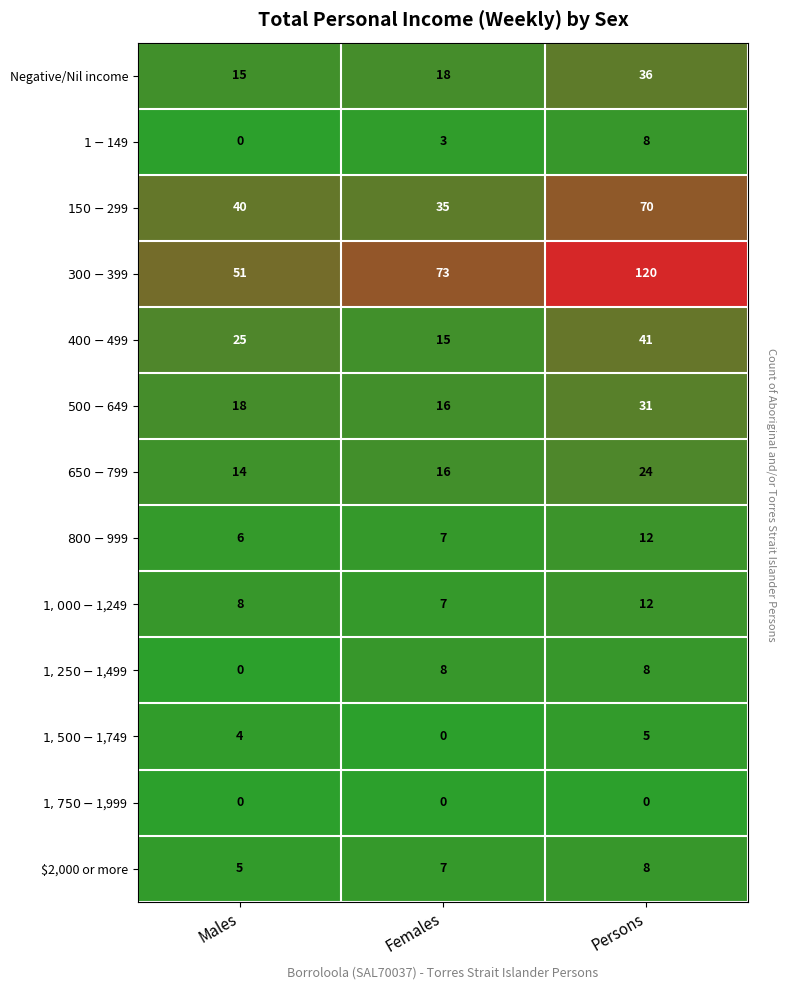

How many distinct data groups are displayed?

13